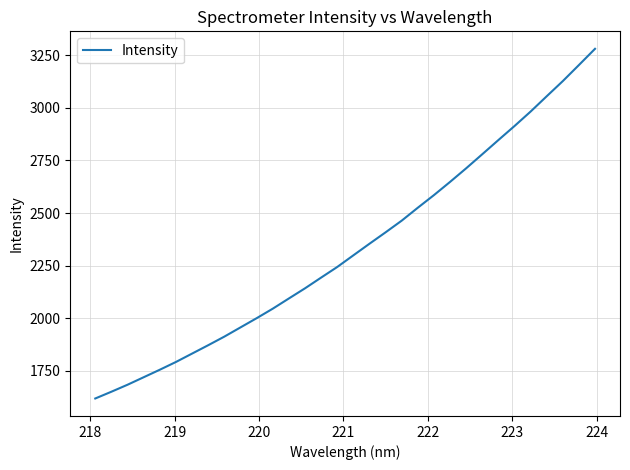

What is the smallest value displayed?

1618.9